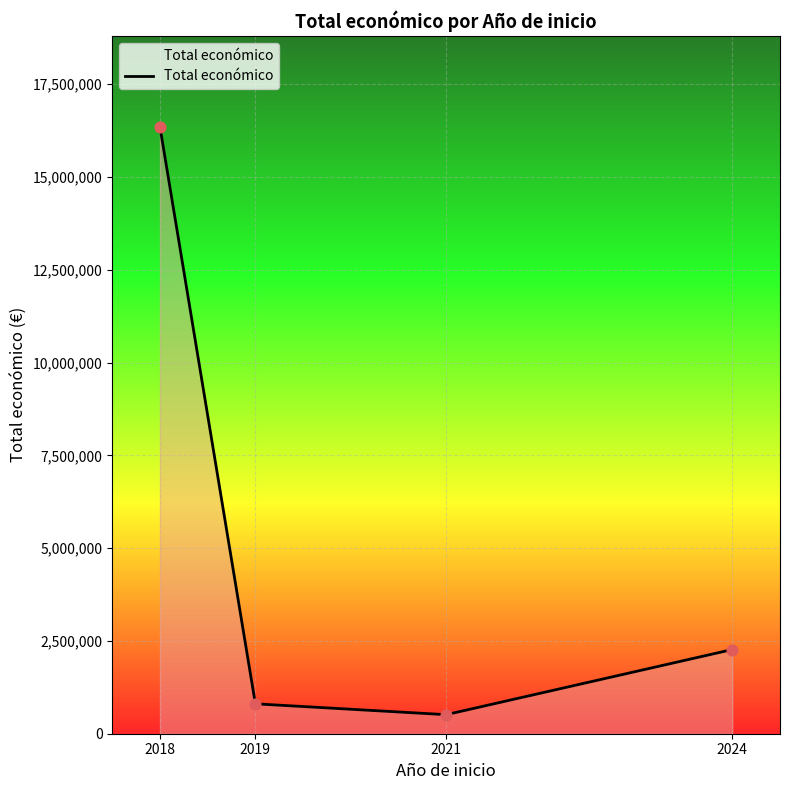

What is the change in value from 2018 to 2021?

-15832310